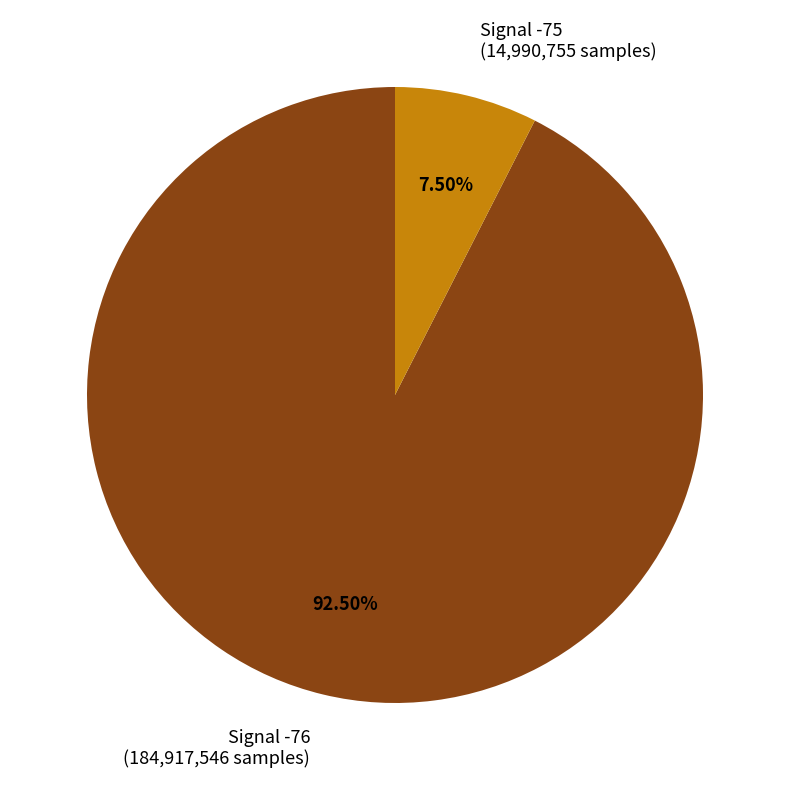

Do Signal -76 (184,917,546 samples) and Signal -75 (14,990,755 samples) together represent more than half of the pie?

Yes